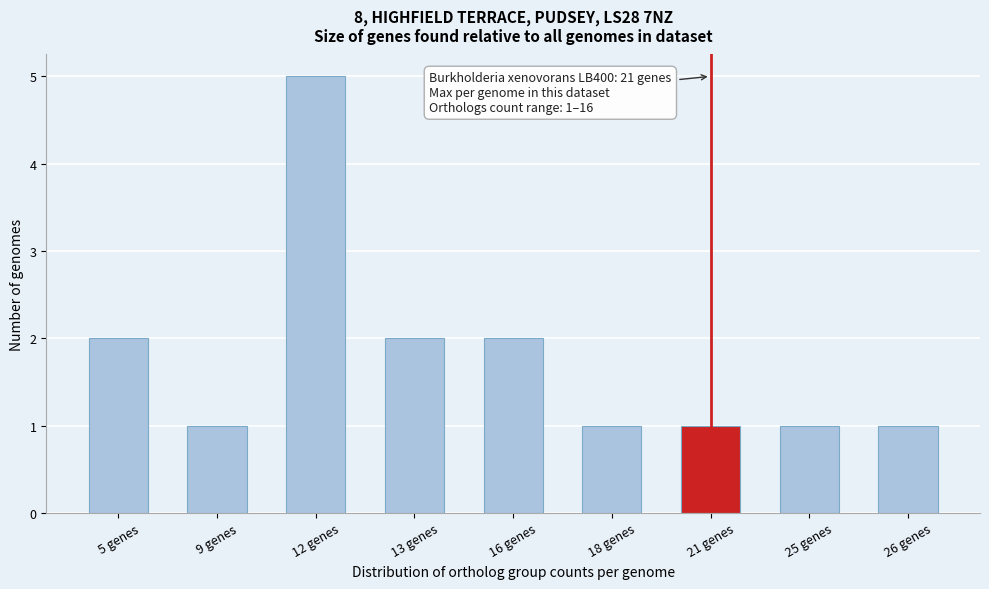

Reading left to right, list all the values displayed in this chart.

2	1	5	2	2	1	1	1	1